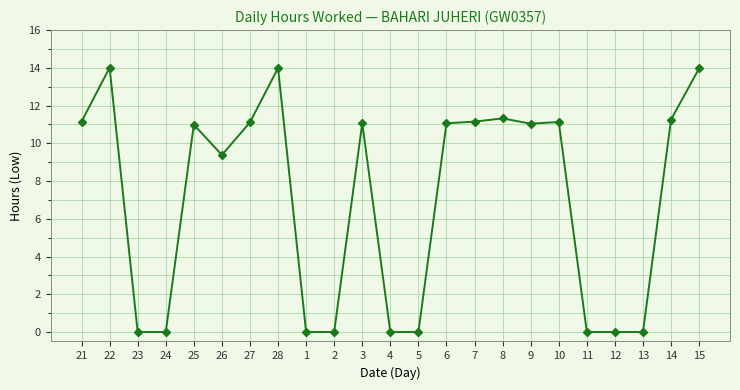

How many distinct data groups are displayed?

1